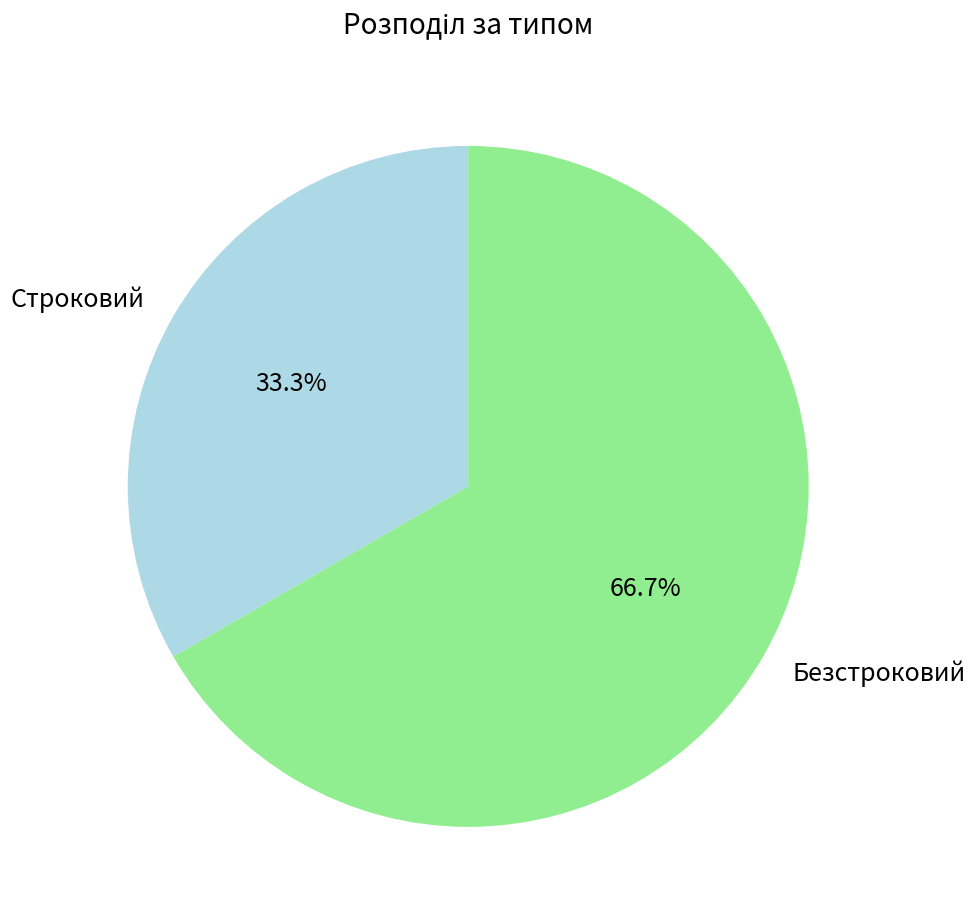

How many segments does this pie chart have?

2